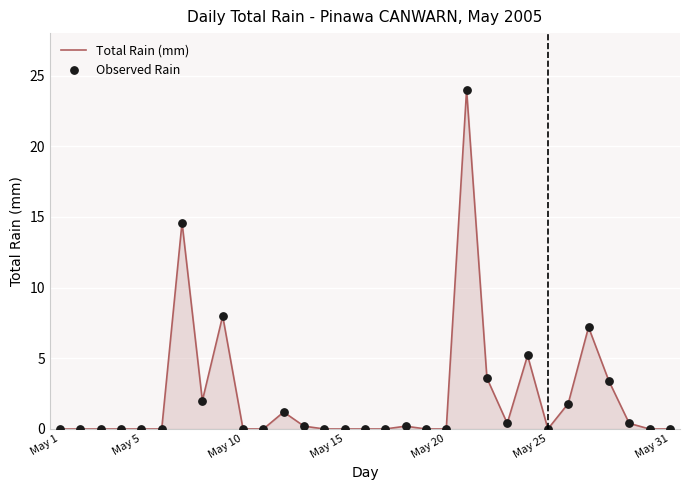

What is the difference between the maximum and minimum values?

24.0